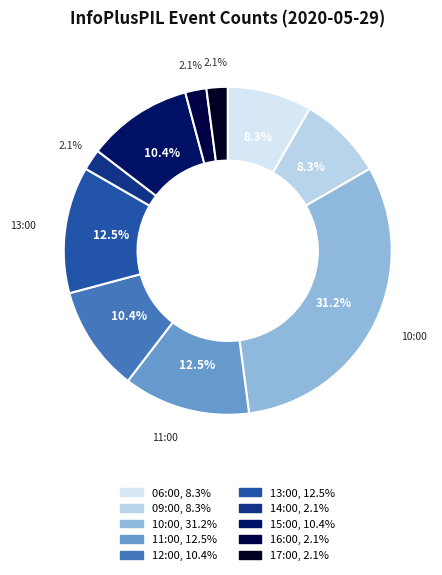

How much of the chart is everything except 15:00?

89.6%